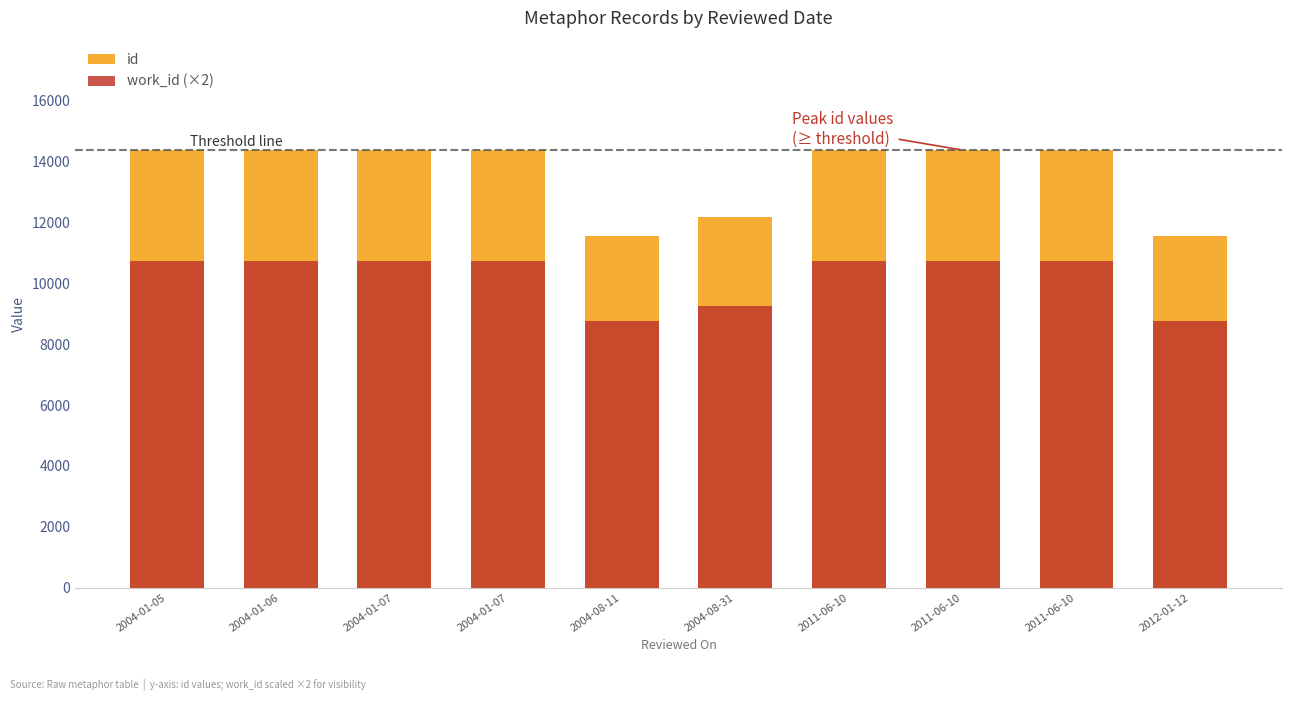

Read the work_id (×2) value at 2011-06-10.

10732